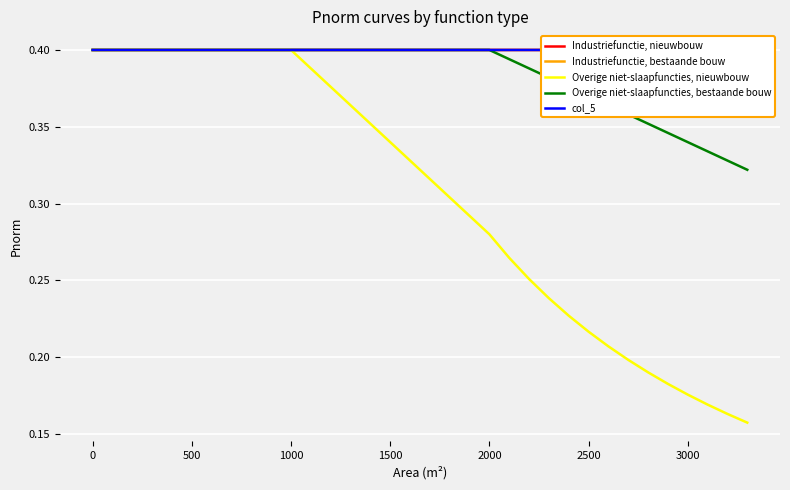

True or false: Overige niet-slaapfuncties, bestaande bouw has a value of 0.2 at 2500.

False